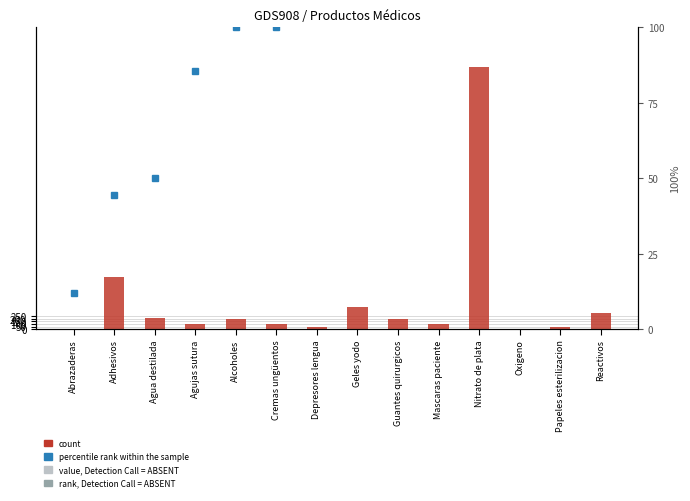

Which series has the largest total across all categories?

percentile rank within the sample